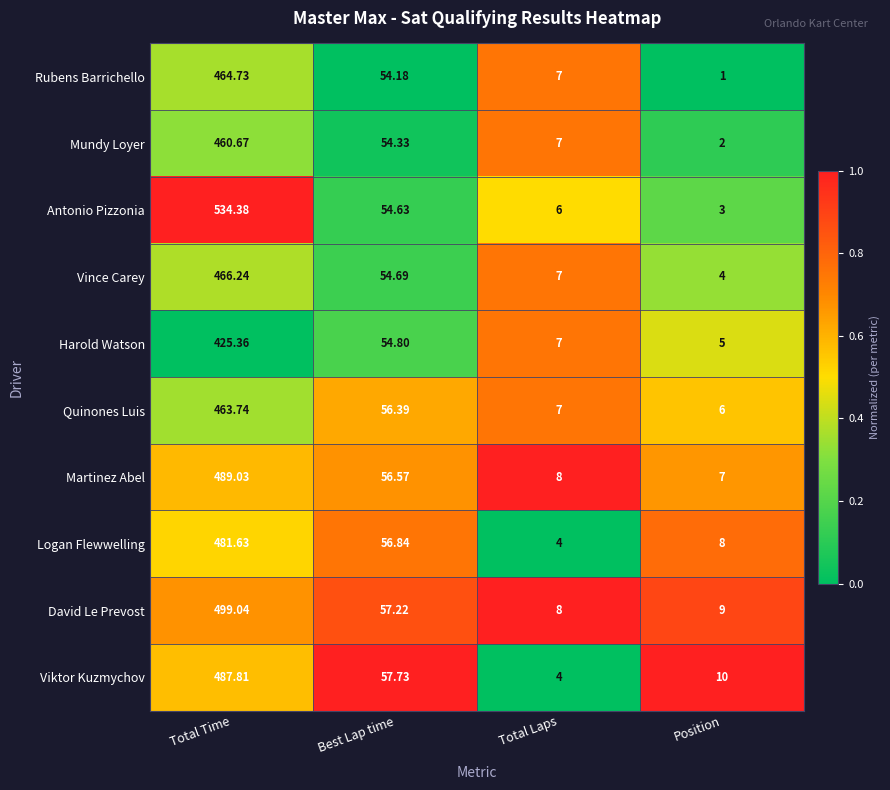

Which series has the largest total across all categories?

Antonio Pizzonia